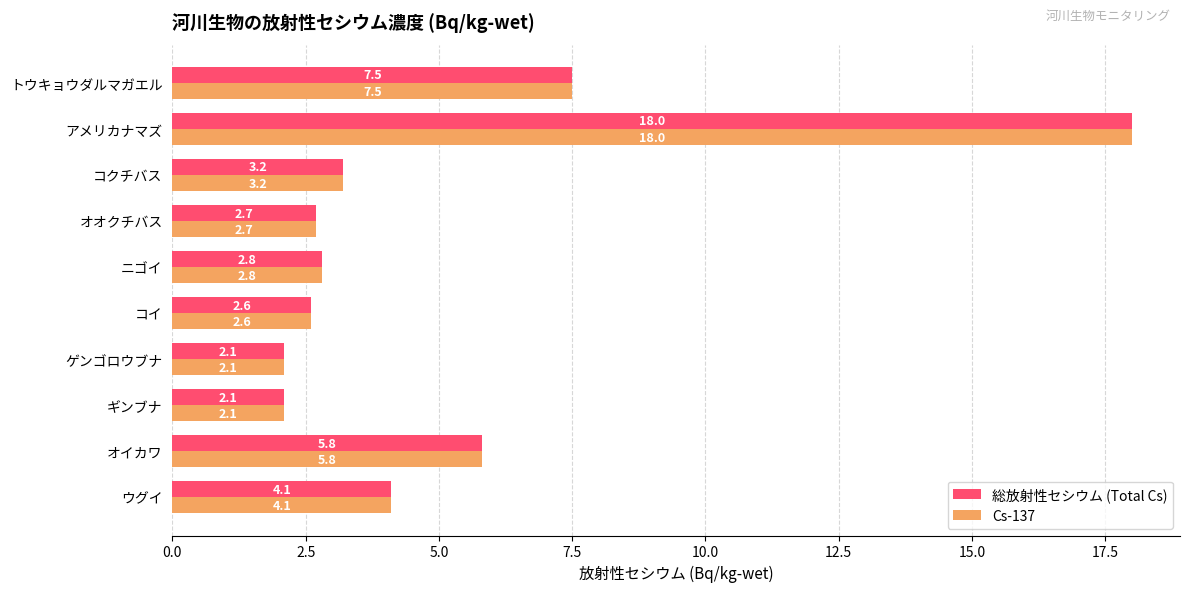

True or false: 総放射性セシウム (Total Cs) has a value of 4.1 at ウグイ.

True